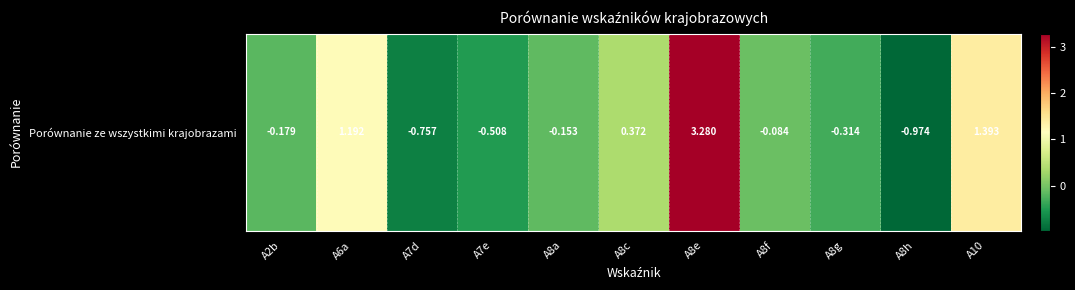

What is the change in value from A8a to A8g?

-0.2